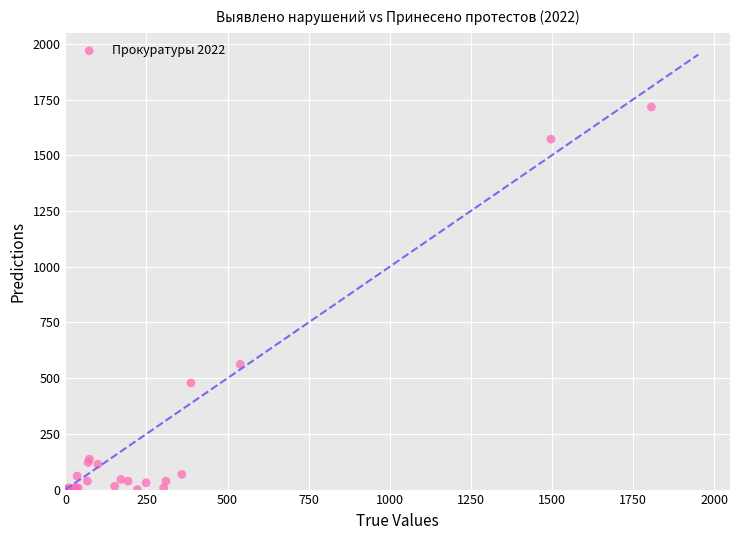

What Y value in the scatter plot is closest to 858?

562.1